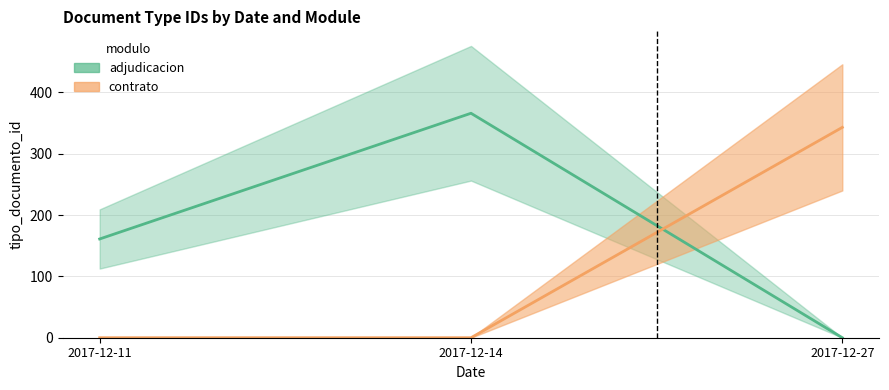

What is the difference between the contrato values at 2017-12-11 and 2017-12-27?

343